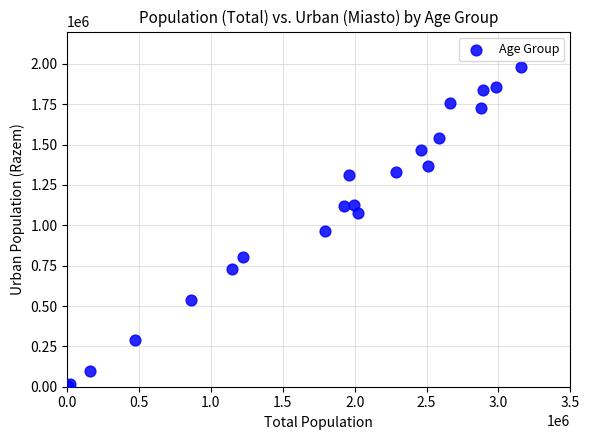

What Y value in the scatter plot is closest to 990891?

963456